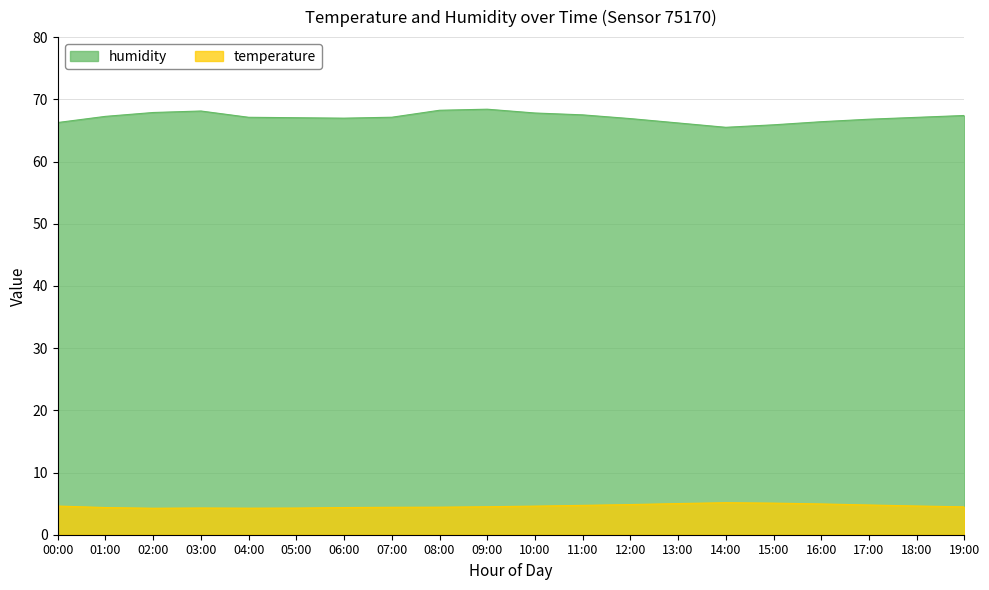

Is it true that humidity equals 66.8 at 17:00?

True